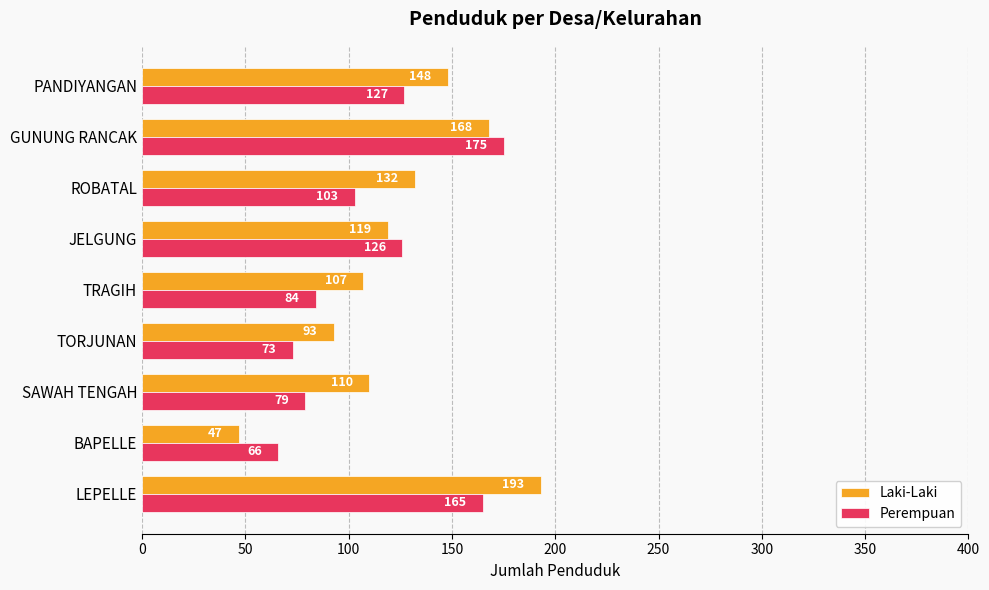

What are all the series names shown in the legend?

Laki-Laki, Perempuan